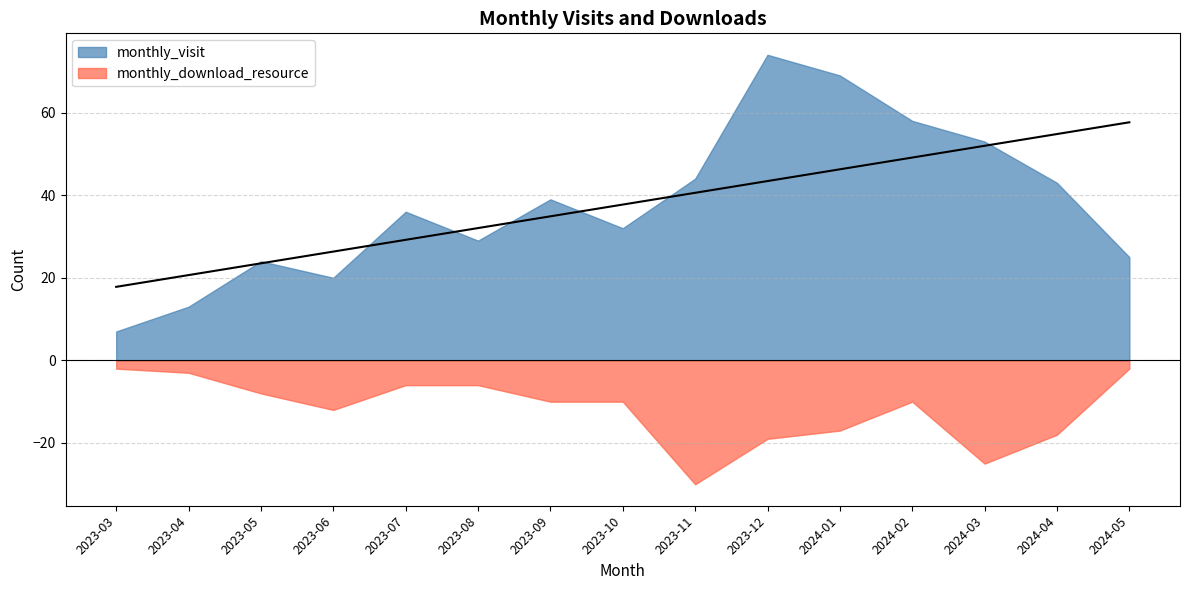

Between 2024-03 and 2023-03, which is larger?

2024-03